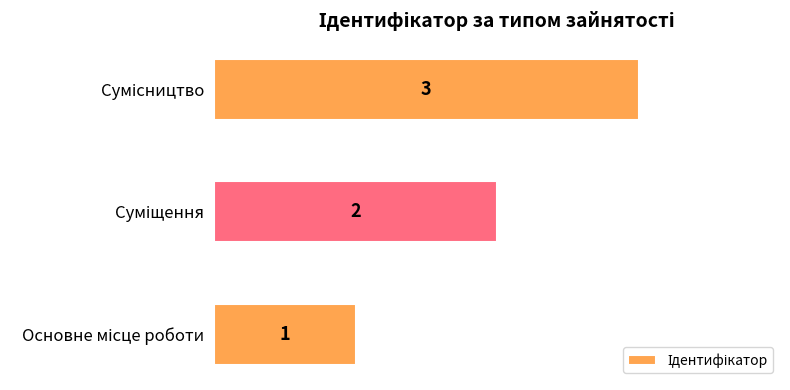

What is the maximum value shown in the chart?

3